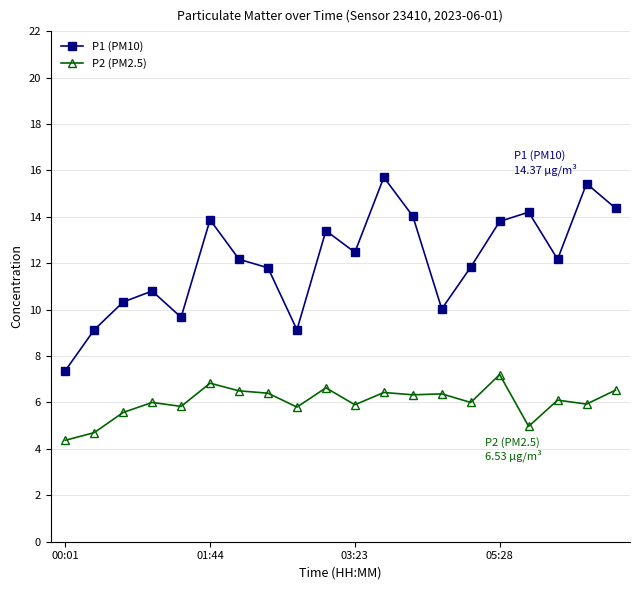

What are all the series names shown in the legend?

P1 (PM10), P2 (PM2.5)